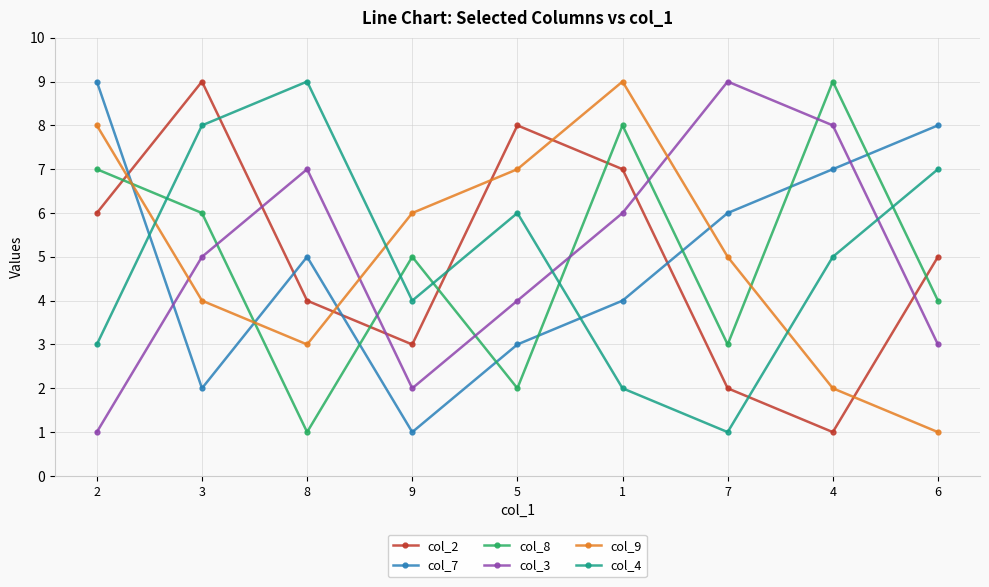

What are all the series names shown in the legend?

col_2, col_7, col_8, col_3, col_9, col_4